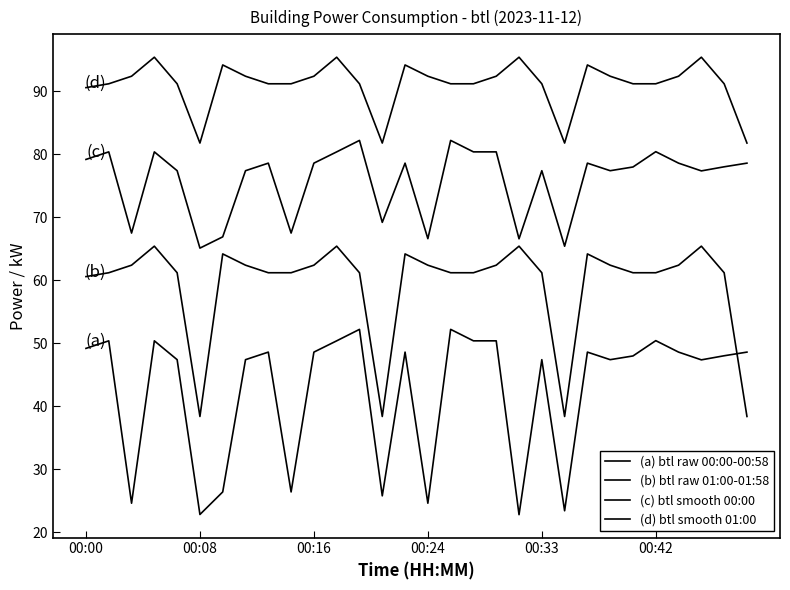

How many lines are shown in the chart?

4